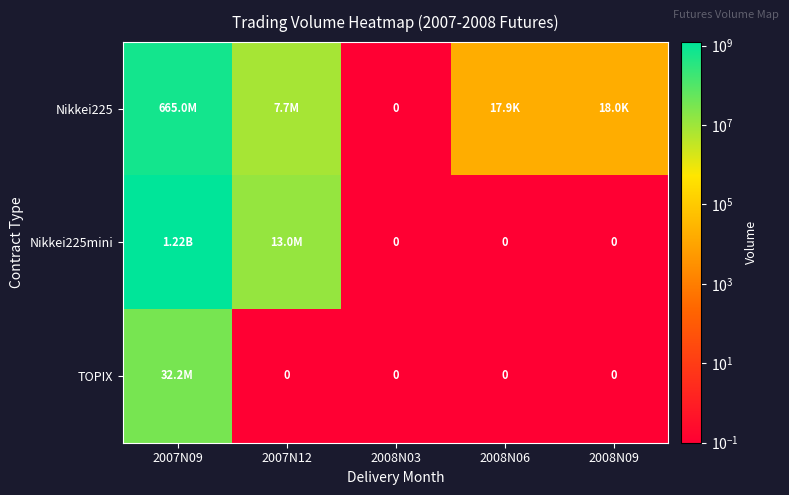

What is the total value across all series at 2007N12?

20671325.1